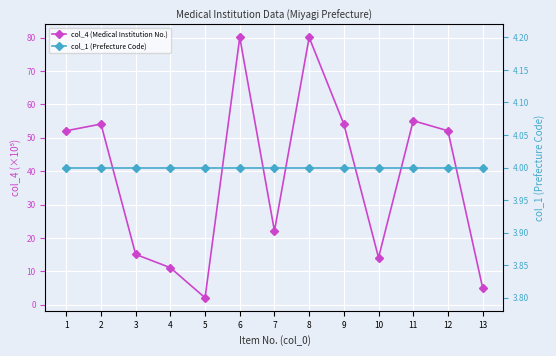

Reading left to right, what are all the values shown in this chart?

col_4 (Medical Institution No.): 52.1	54.1	15.1	11.1	2.1	80.1	22.1	80.1	54.1	14.1	55.1	52.1	5.1
col_1 (Prefecture Code): 4.0	4.0	4.0	4.0	4.0	4.0	4.0	4.0	4.0	4.0	4.0	4.0	4.0